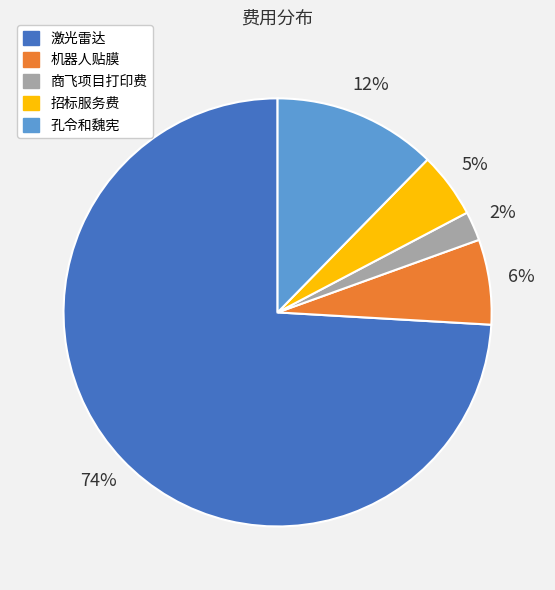

The 商飞项目打印费 slice represents 2% of the pie. True or false?

True